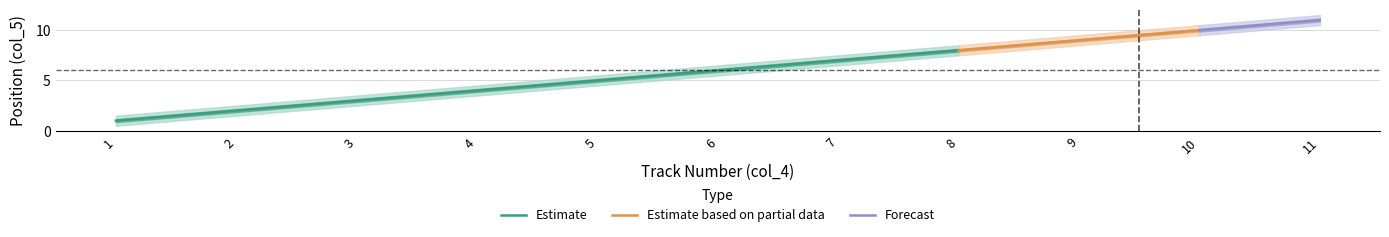

How many lines are shown in the chart?

3